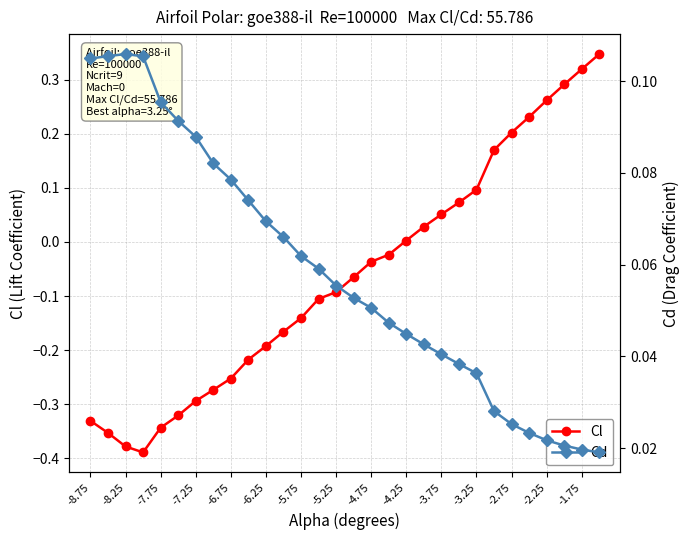

True or false: Cl has more than 2 points higher than both neighbors.

False